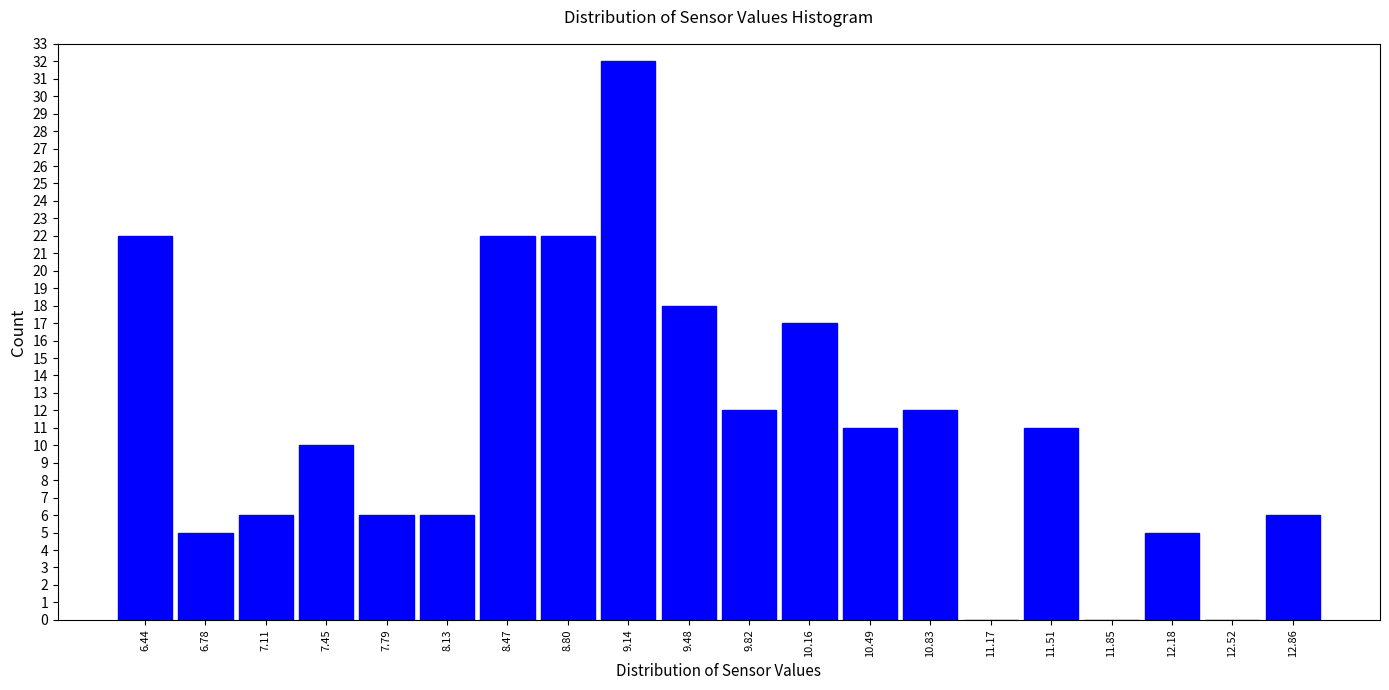

Which range on the x-axis has the tallest bar?

8.95 to 9.30